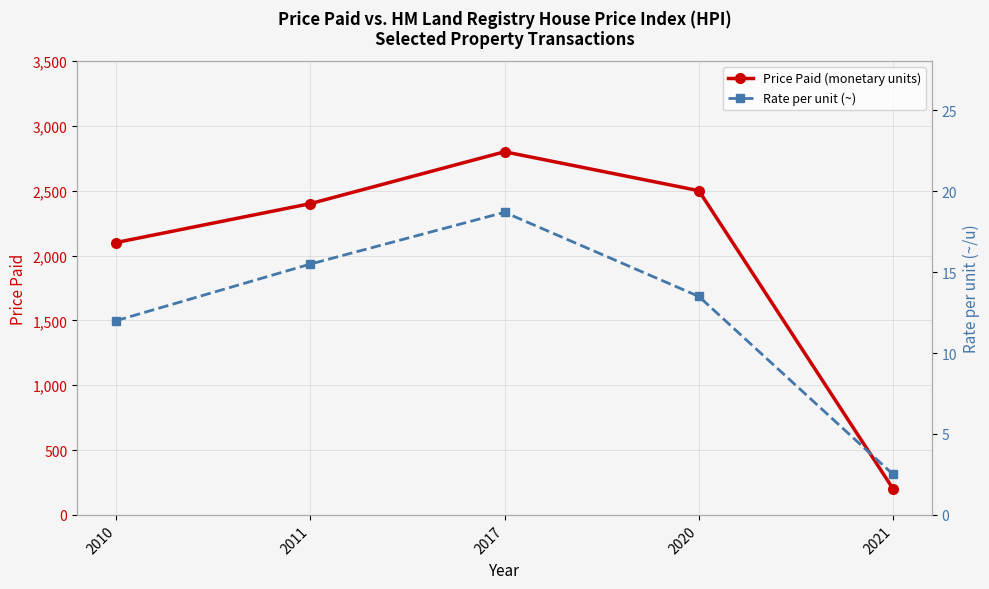

Reading right to left, what are all the values shown in this chart?

Price Paid (monetary units): 2021=200.0	2020=2500.0	2017=2800.0	2011=2400.0	2010=2100.0
Rate per unit (~): 2021=2.5	2020=13.5	2017=18.7	2011=15.5	2010=12.0